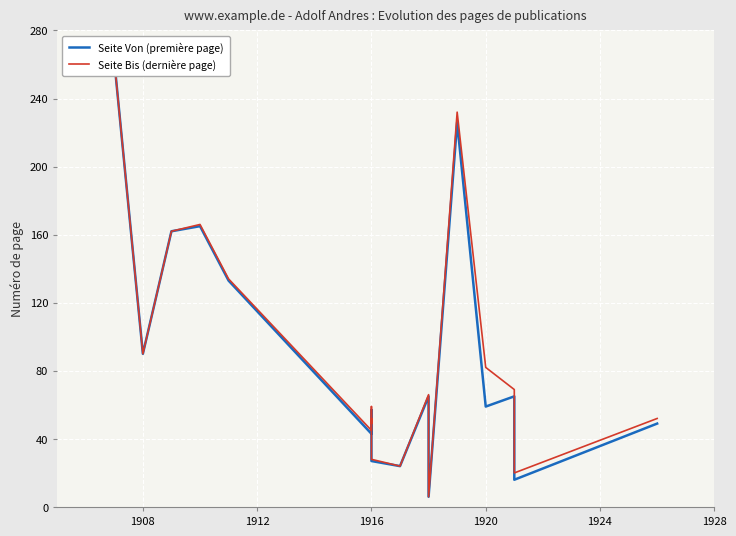

What is the value of the Seite Bis (dernière page) point at the 5th from the left?

134